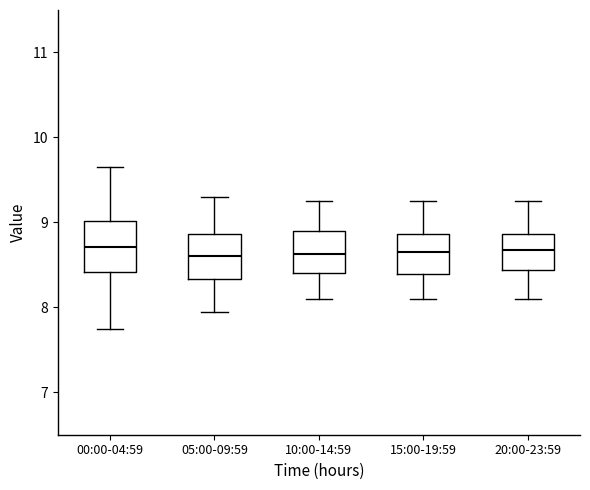

Reading left to right, read every box against the y-axis: the position of its median line, the range the box covers, and the ends of its whiskers. The values are not printed on the chart, so give them approximately, as read against the axis.

00:00-04:59: median 8.7, box 8.4 to 9.0, whiskers 7.8 to 9.7
05:00-09:59: median 8.6, box 8.3 to 8.9, whiskers 8.0 to 9.3
10:00-14:59: median 8.6, box 8.4 to 8.9, whiskers 8.1 to 9.3
15:00-19:59: median 8.7, box 8.4 to 8.9, whiskers 8.1 to 9.3
20:00-23:59: median 8.7, box 8.4 to 8.9, whiskers 8.1 to 9.3